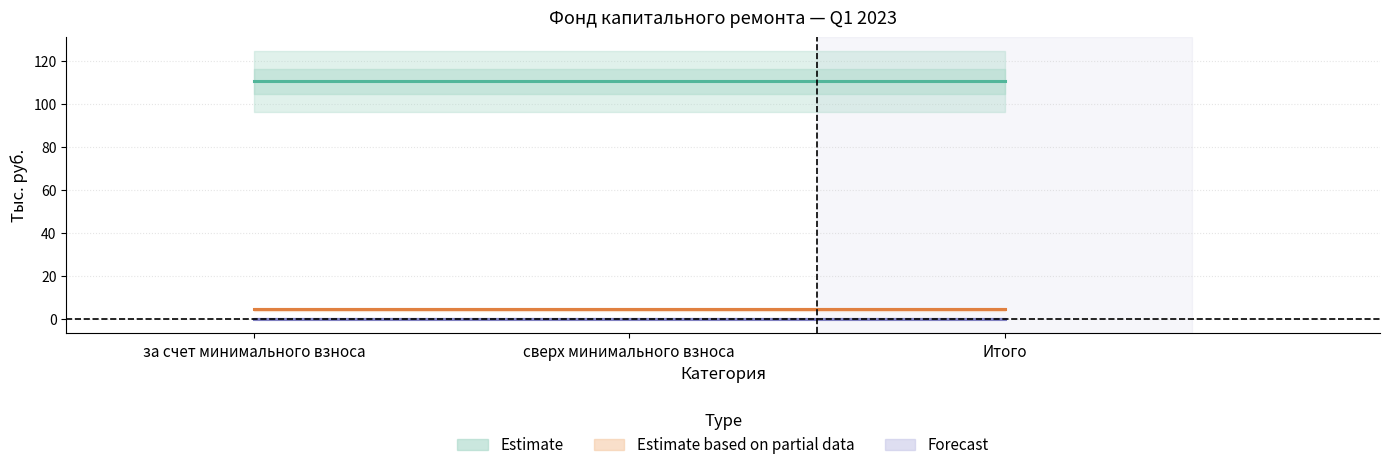

What is the label of the 1st point from the right?

Итого